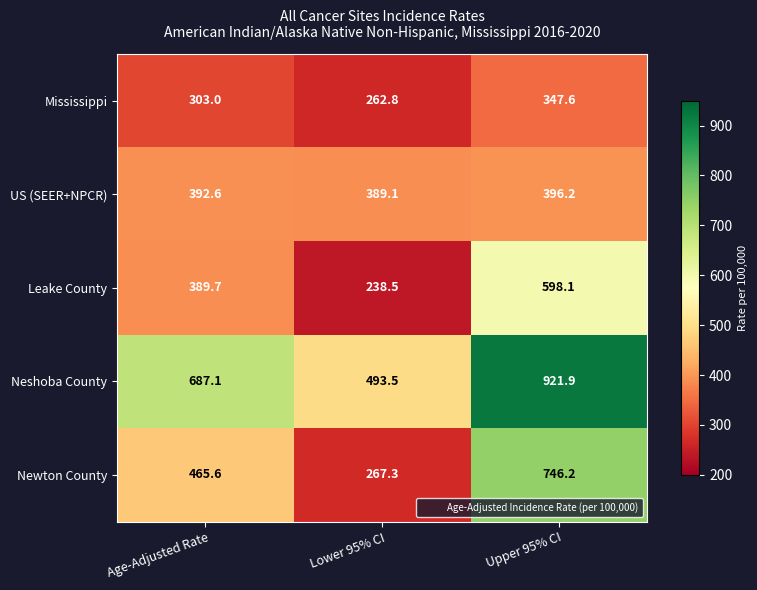

What is the greatest value displayed?

921.9